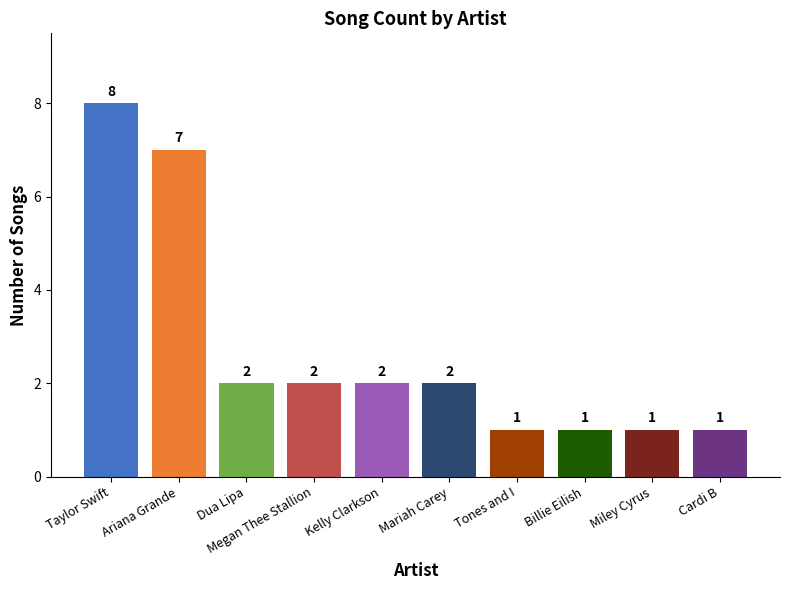

Approximately how many times larger is the value at Cardi B compared to Kelly Clarkson?

0.5